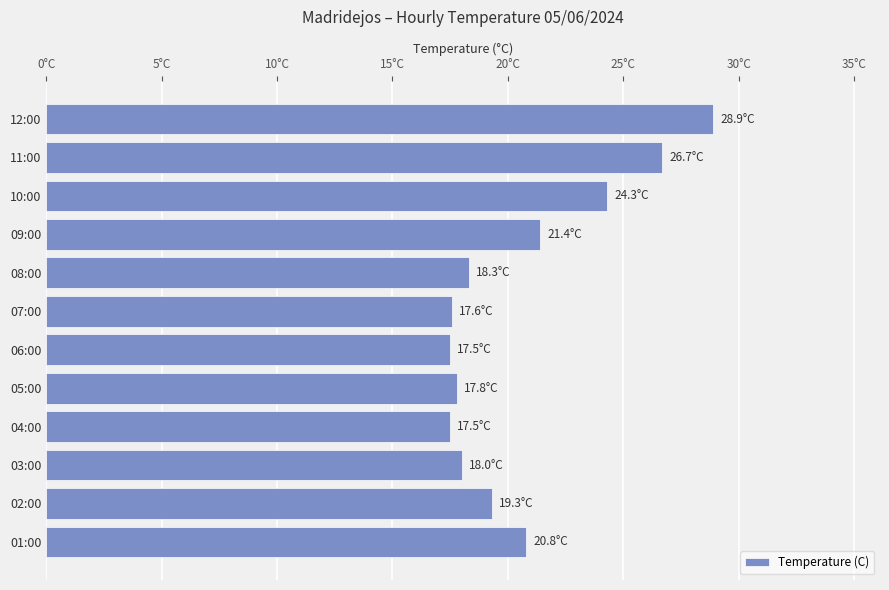

Where is the data nearest to the value 23?

10:00